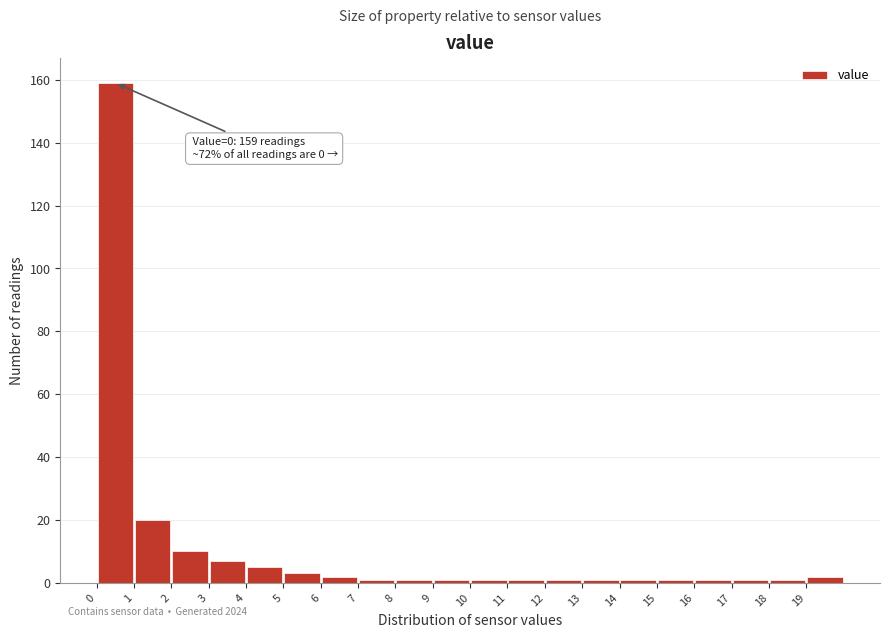

Over which range of the x-axis is the bar tallest?

0 to 1